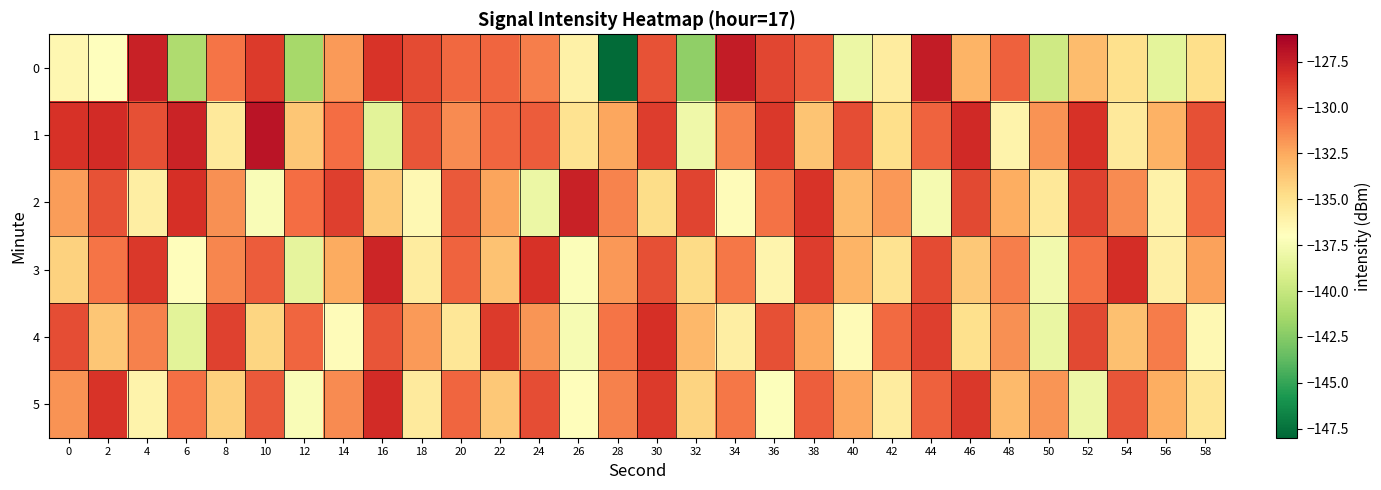

At which category does the chart reach its minimum across all series?

28